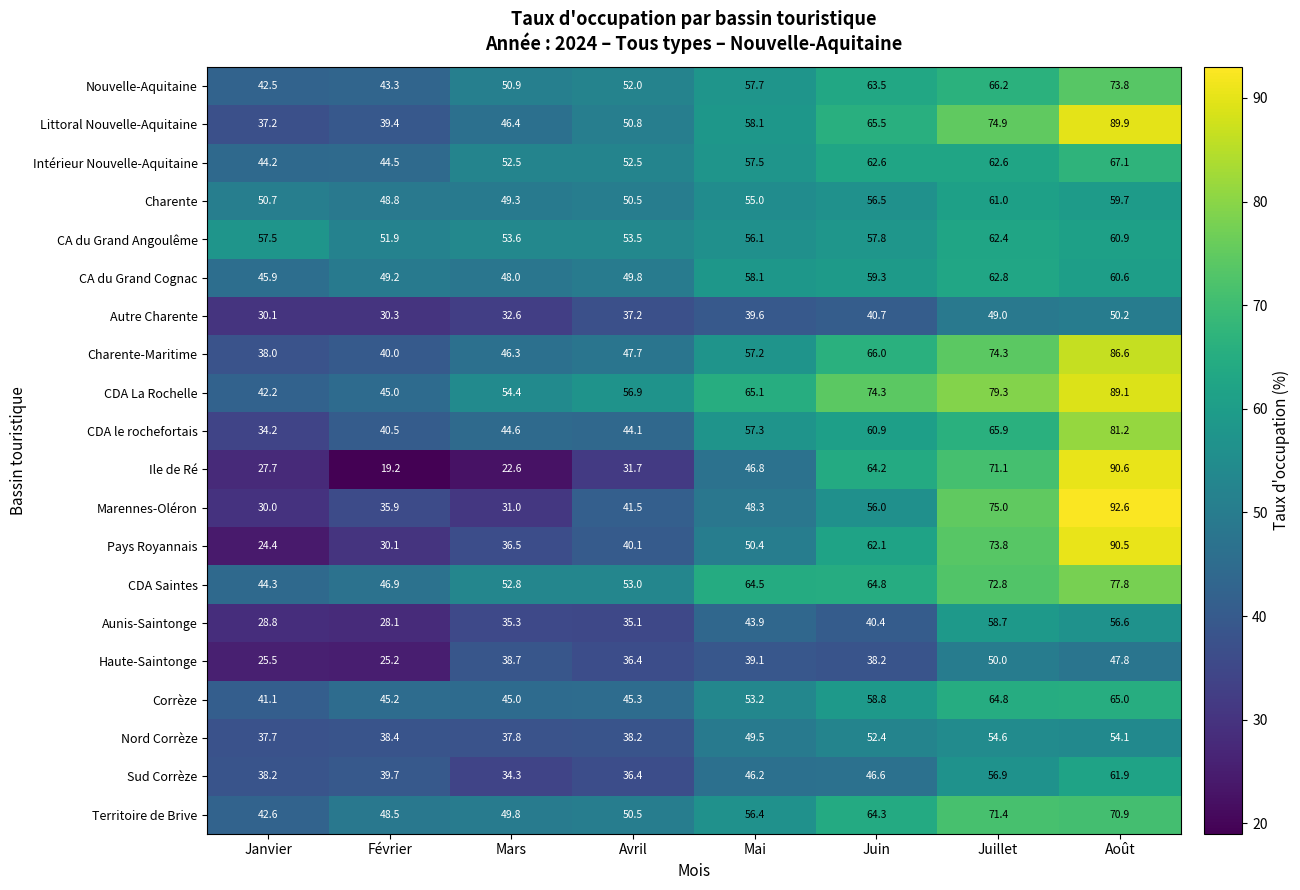

What is the maximum value shown in the chart?

92.6